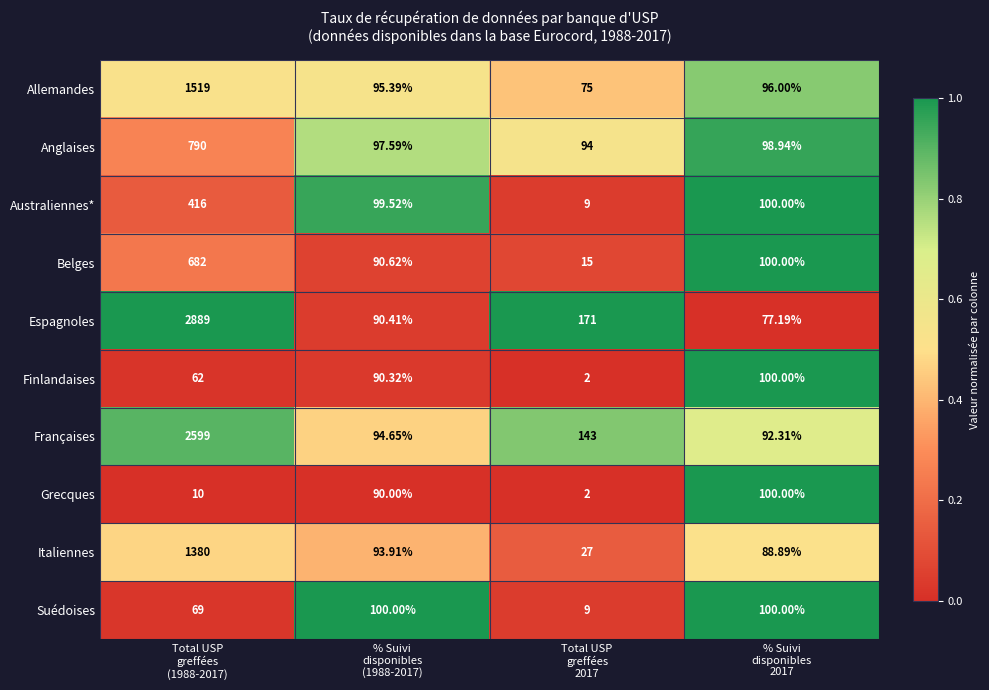

Which series has the largest total across all categories?

Espagnoles